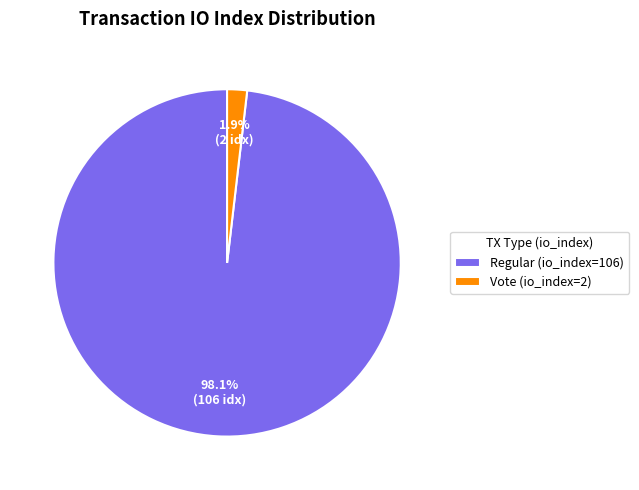

How much of the chart is everything except Regular (io_index=106)?

1.9%